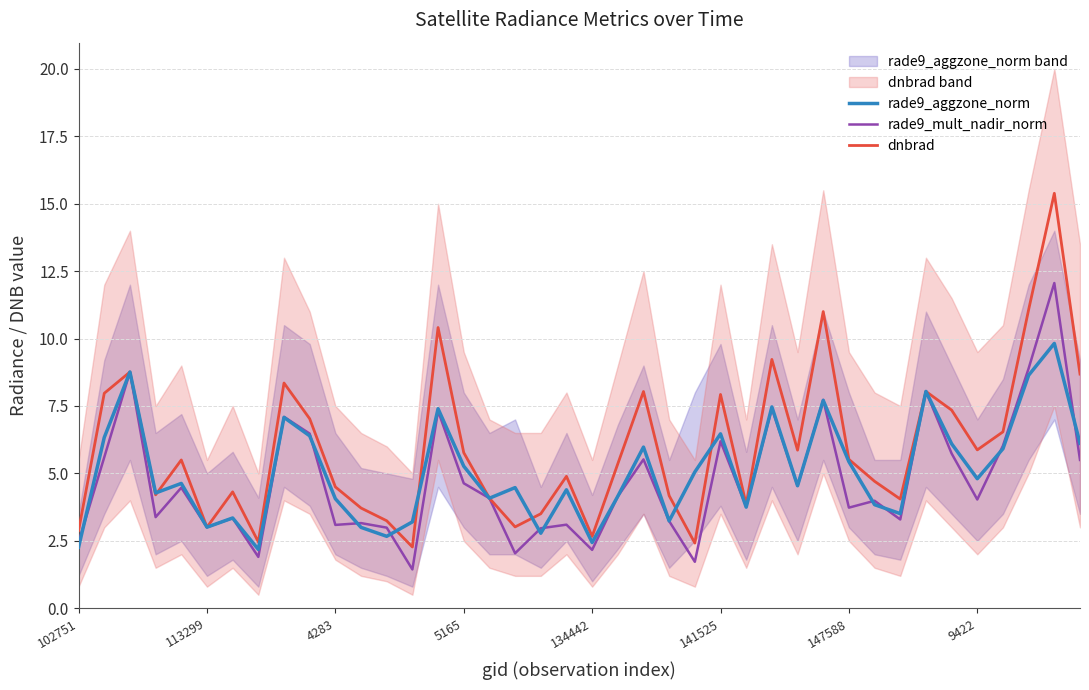

What position from the right is 31?

9